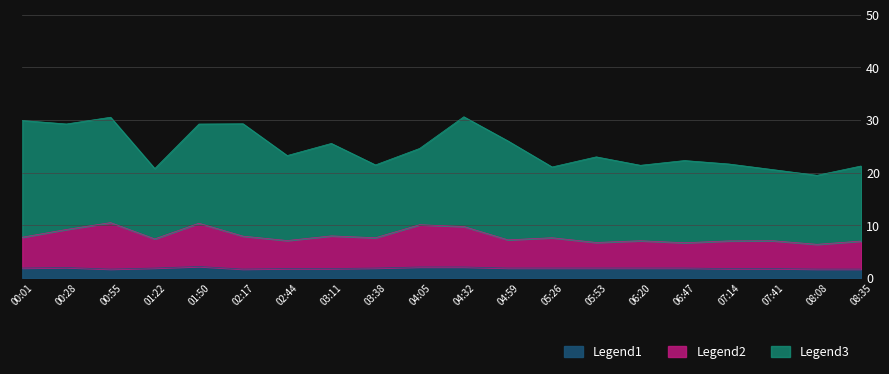

Is it true that Temp equals 1.9 at 05:26?

True